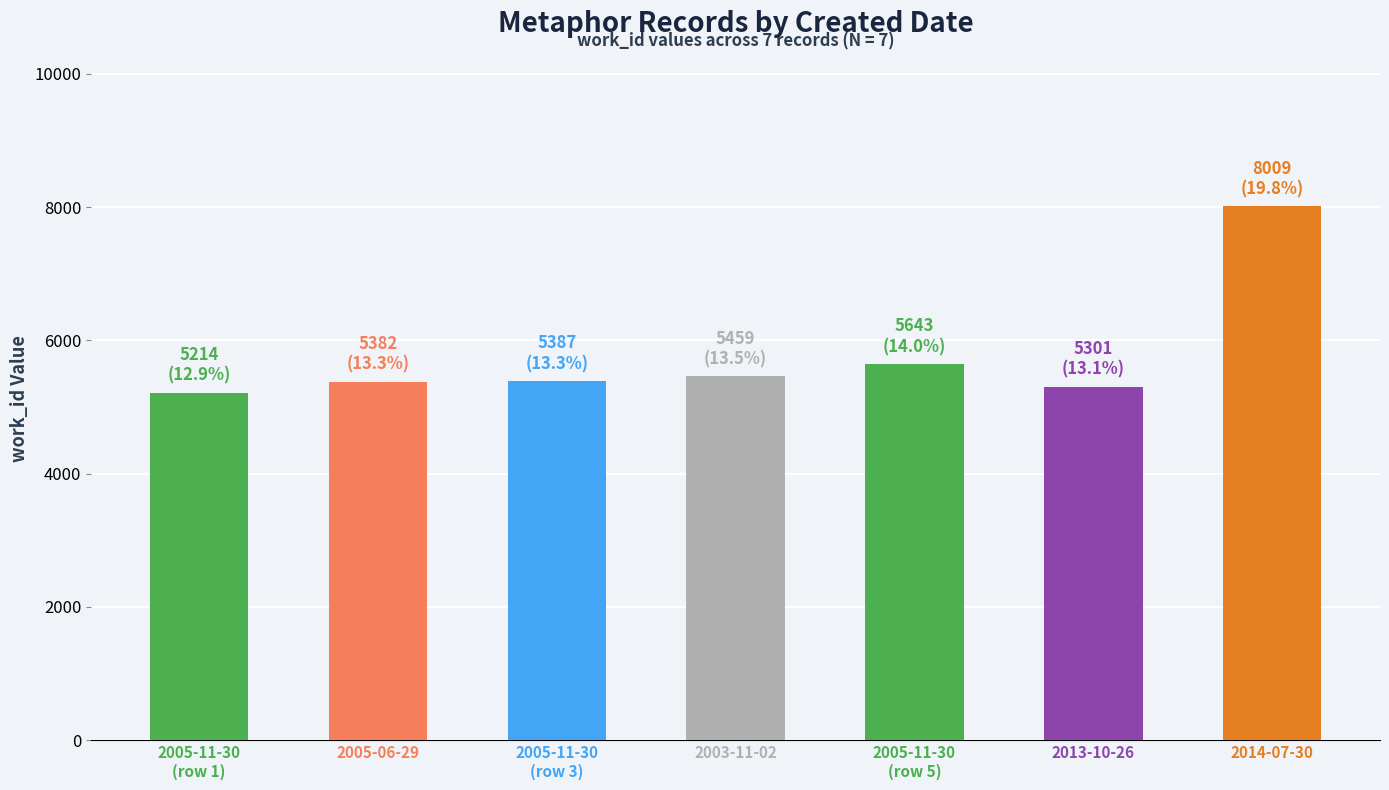

What is the average value?

5771